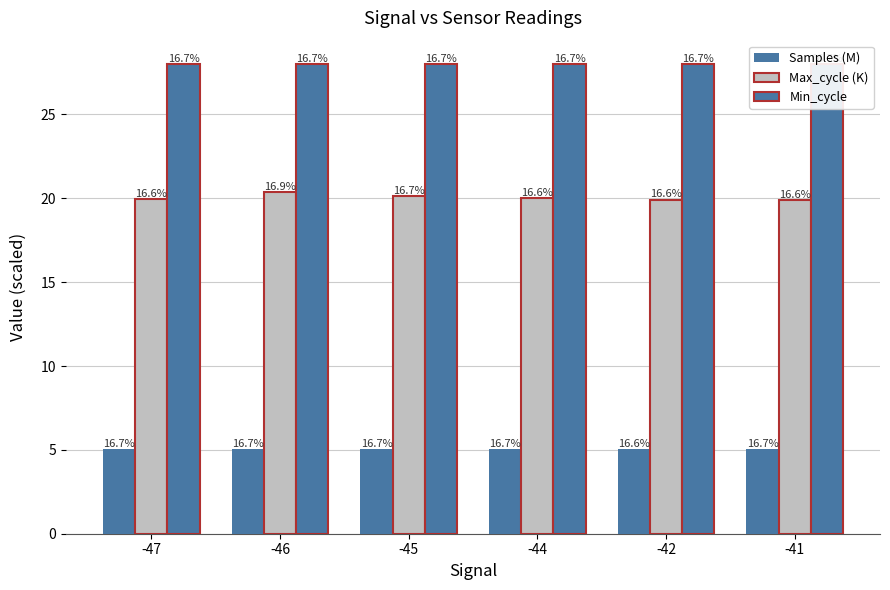

Reading left to right, transcribe all the data shown in this chart.

Samples (M): 5.0	5.1	5.0	5.0	5.0	5.0
Max_cycle (K): 20.0	20.4	20.1	20.0	19.9	19.9
Min_cycle: 28.0	28.0	28.0	28.0	28.0	28.0